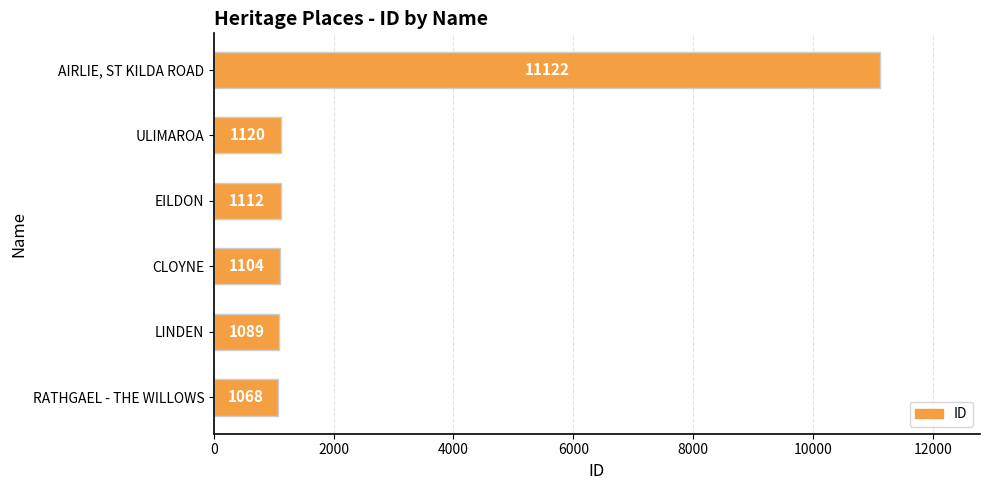

What is the smallest value displayed?

1068